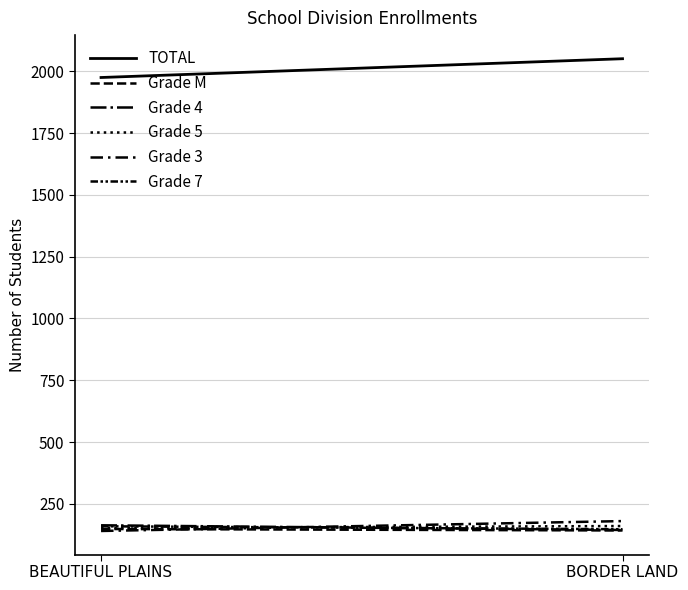

What is the label of the 2nd point from the left?

BORDER LAND